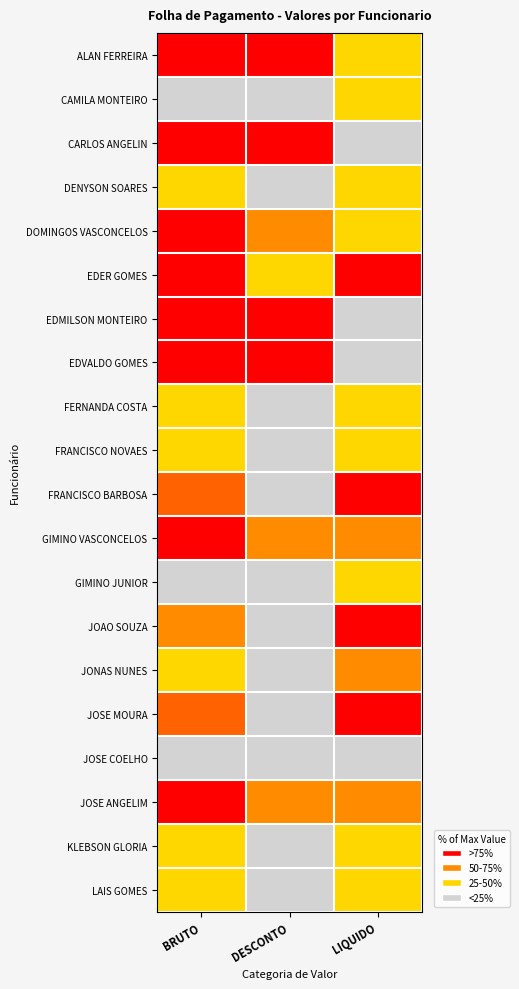

What is the total value across all series at DESCONTO?

686.0